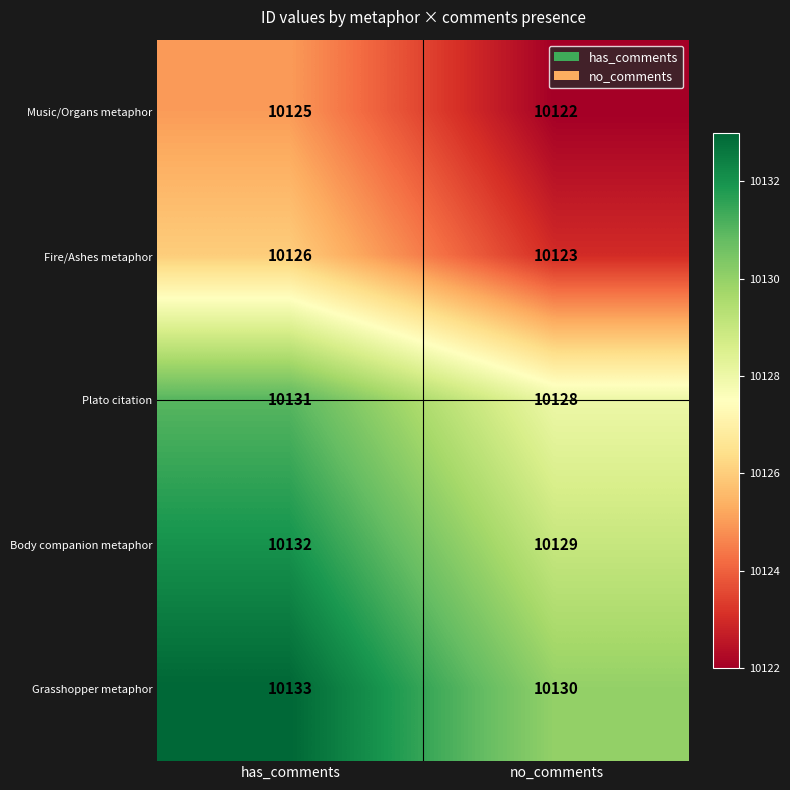

Reading right to left, what are all the values shown in this chart?

Music/Organs metaphor: 10122	10125
Fire/Ashes metaphor: 10123	10126
Plato citation: 10128	10131
Body companion metaphor: 10129	10132
Grasshopper metaphor: 10130	10133